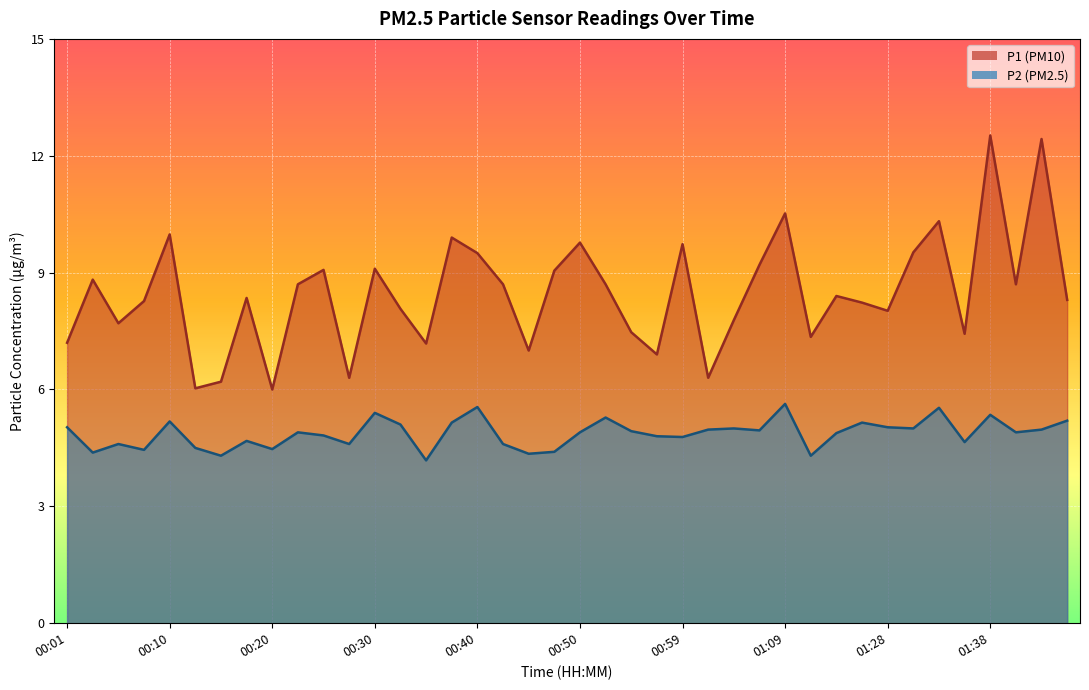

What is the total value across all series at 00:35?

11.4